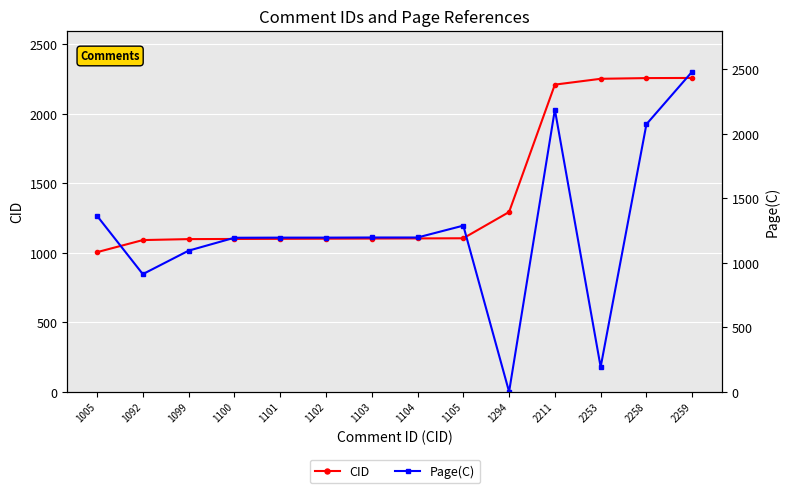

What is the difference between the maximum and minimum values in the Page(C) series?

2482